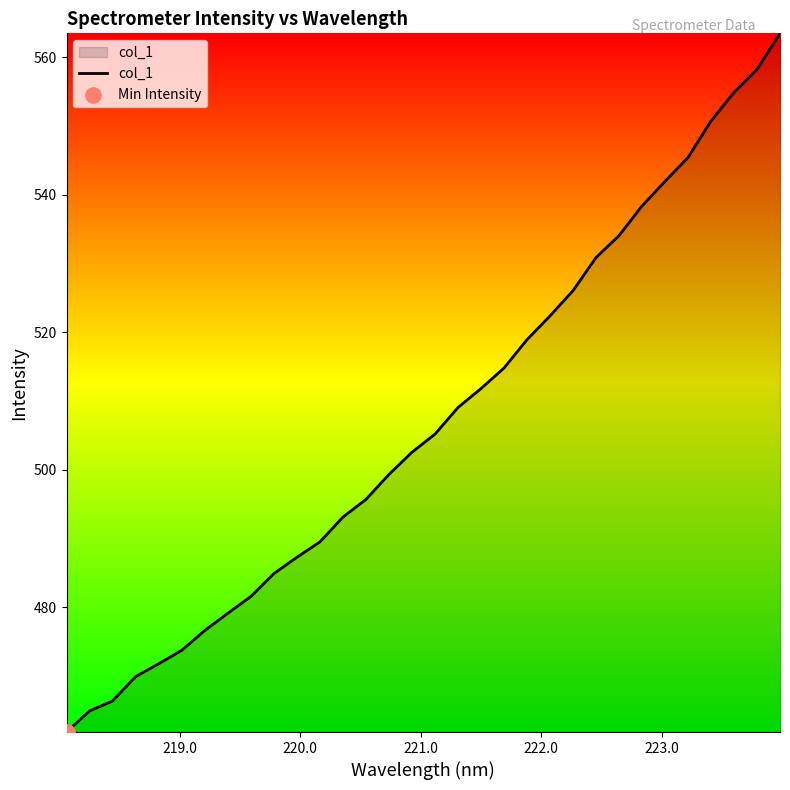

What is the difference between the maximum and minimum values?

101.6